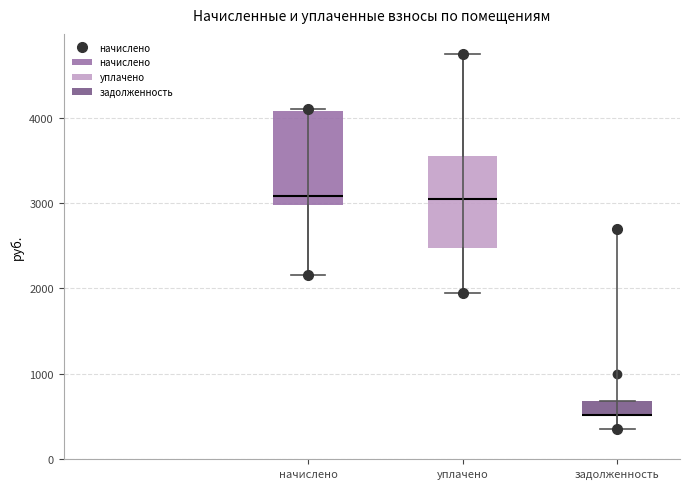

Reading left to right, read every box against the y-axis: the position of its median line, the range the box covers, and the ends of its whiskers. The values are not printed on the chart, so give them approximately, as read against the axis.

начислено: median 3100, box 3000 to 4100, whiskers 2200 to 4100 (just above the box's upper edge)
уплачено: median 3000, box 2500 to 3500, whiskers 2000 to 4700
задолженность: median 500 (drawn on the box's lower edge), box 500 to 700, whiskers 400 to 700